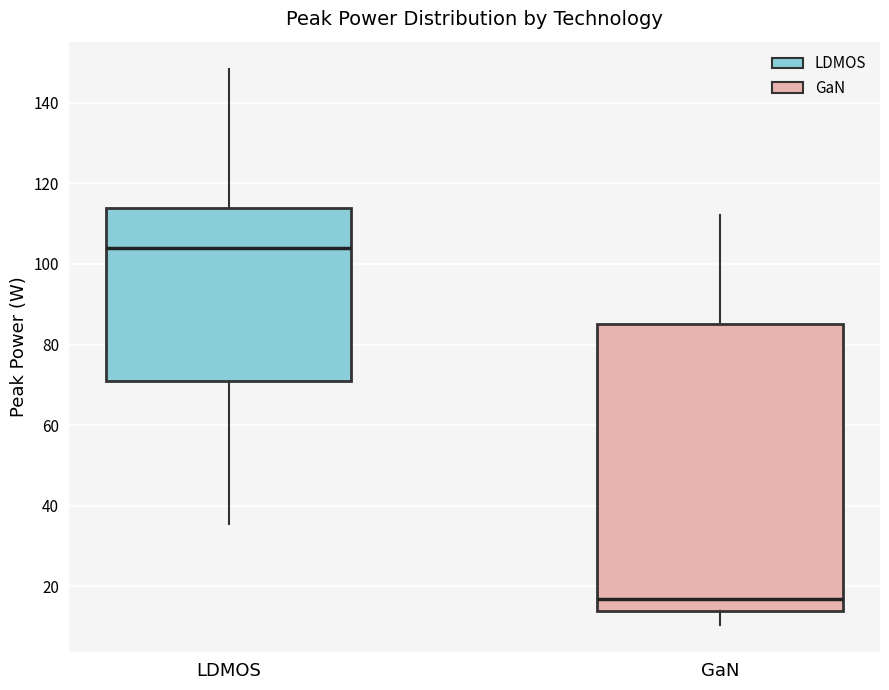

Reading left to right, transcribe this box plot: for each box, give where its median line is, the range the box spans, and where its two whiskers end, as read against the y-axis. The values are not printed on the chart, so give them approximately, as read against the axis.

LDMOS: median 104, box 72 to 114, whiskers 36 to 148
GaN: median 16, box 14 to 86, whiskers 10 to 112